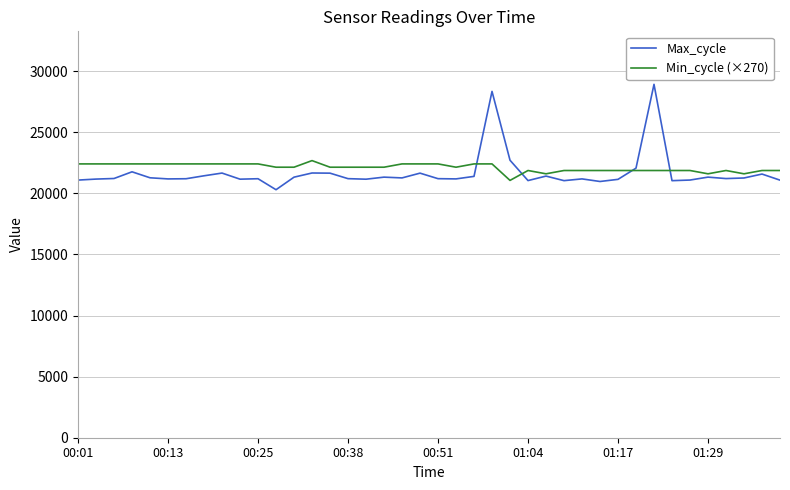

At how many categories does at least one series exceed 26926?

2